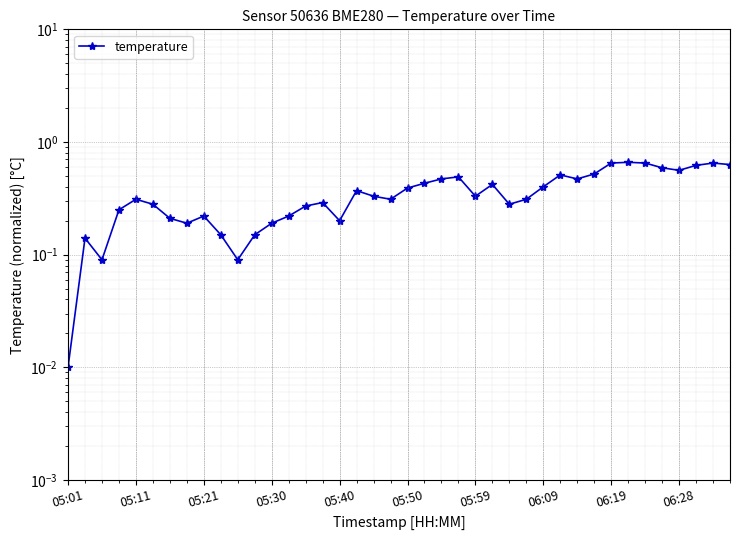

What position from the right is 18?

22